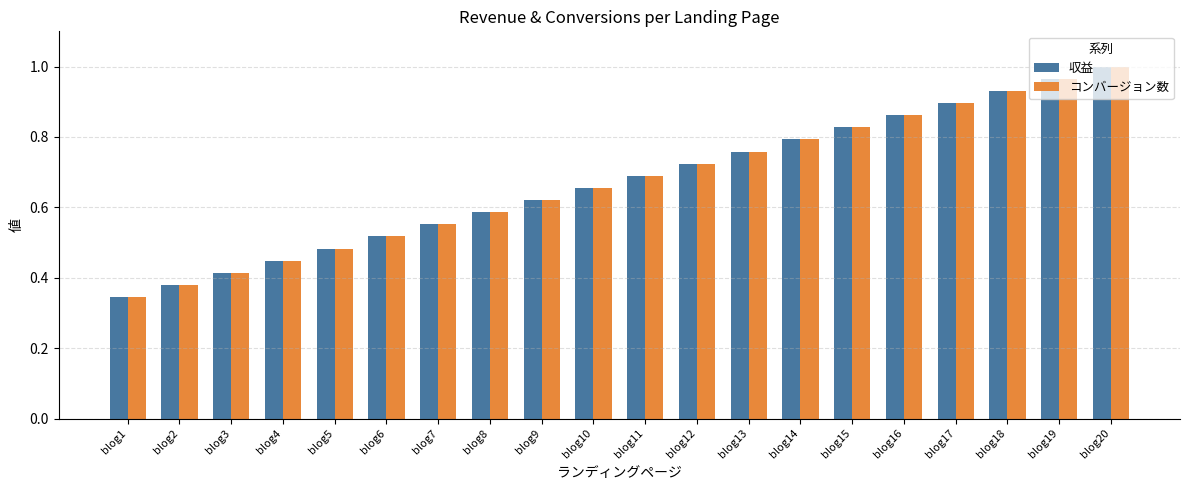

What is the sum of all 収益 values?

13.4